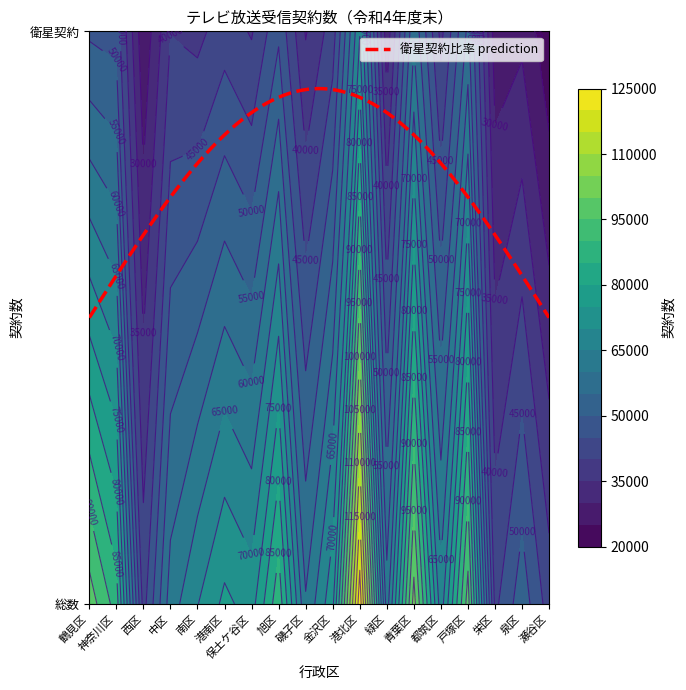

Where is 総数 nearest to the value 82895?

神奈川区